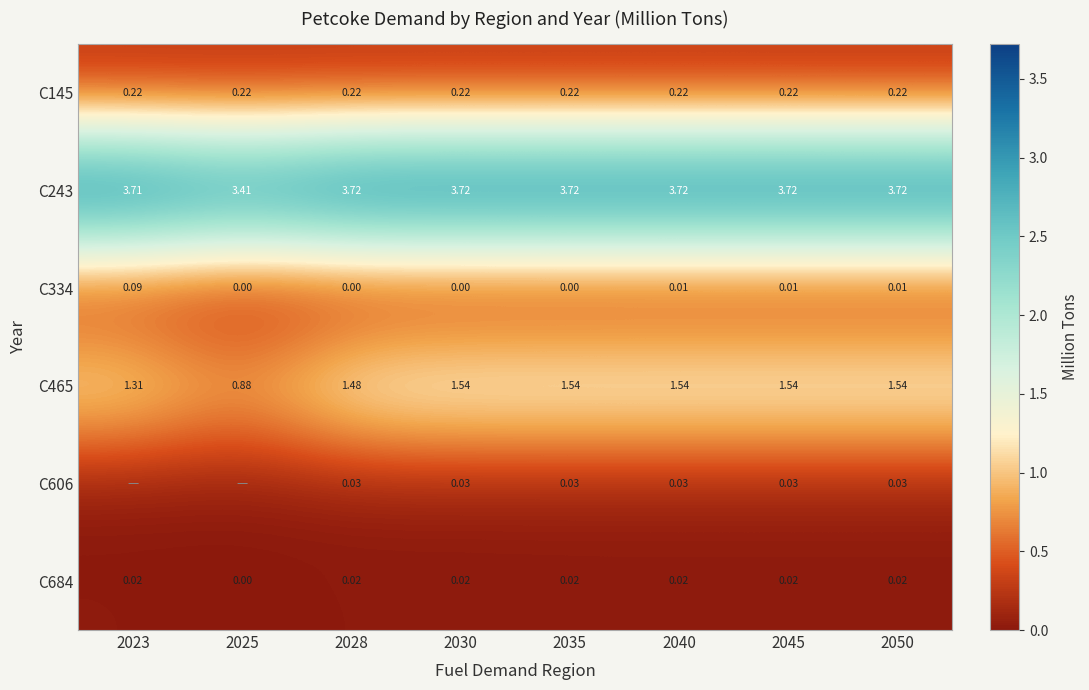

How many data points in C465 are less than 1?

1